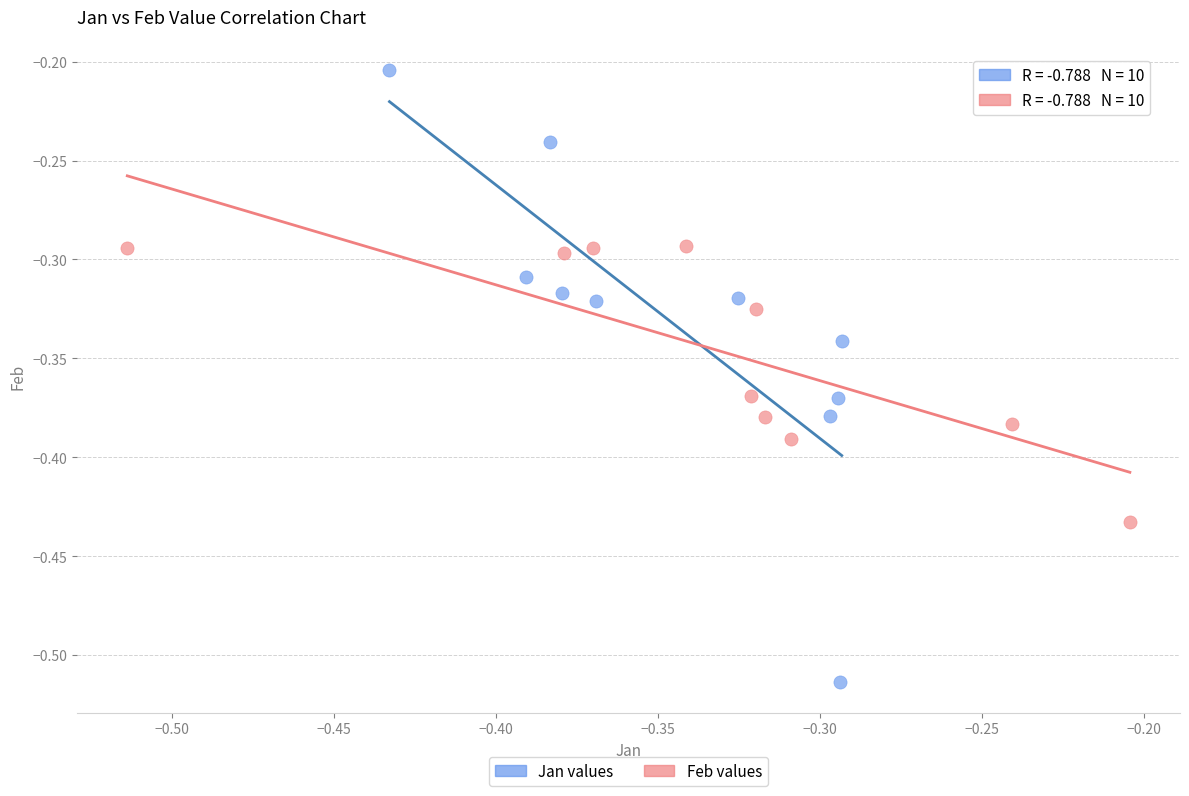

Which series has the widest spread of Y values?

Jan values